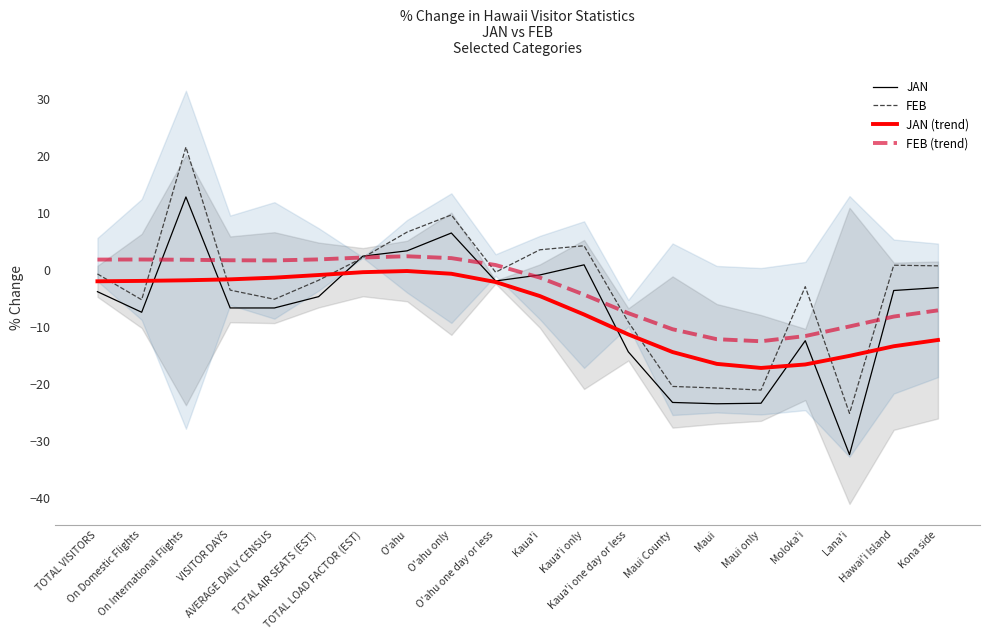

At which category does FEB reach its first local valley?

On Domestic Flights